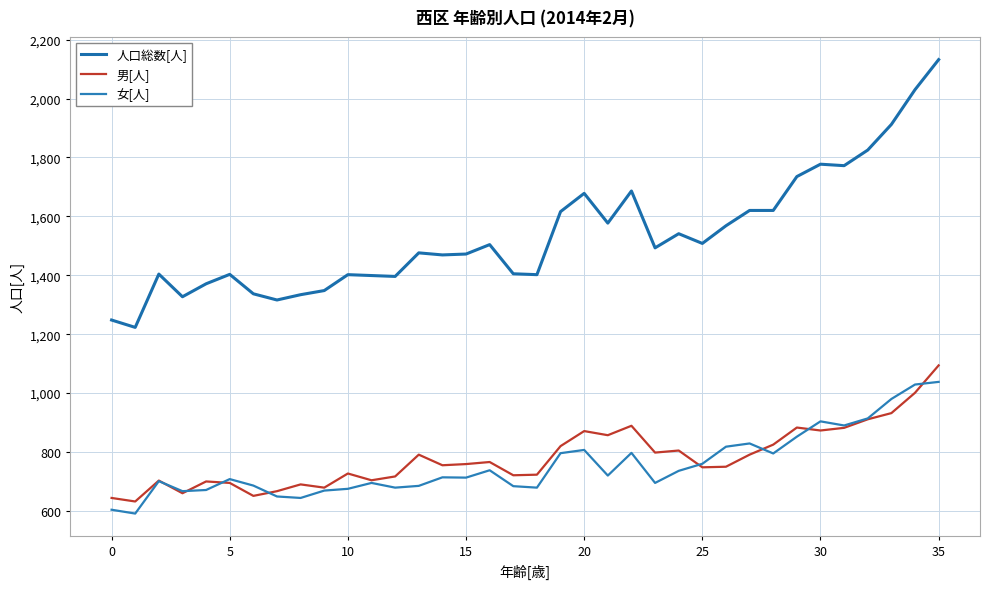

How many lines are shown in the chart?

3